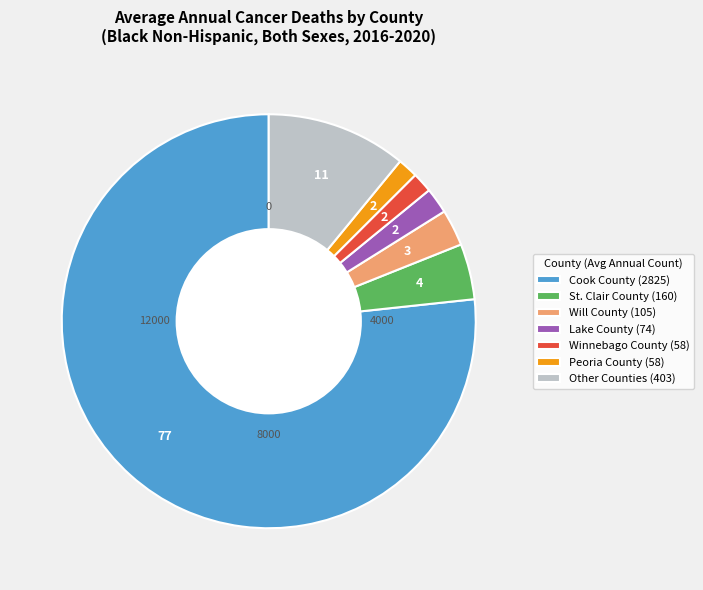

Does Cook County (2825) represent more than half of the total?

Yes